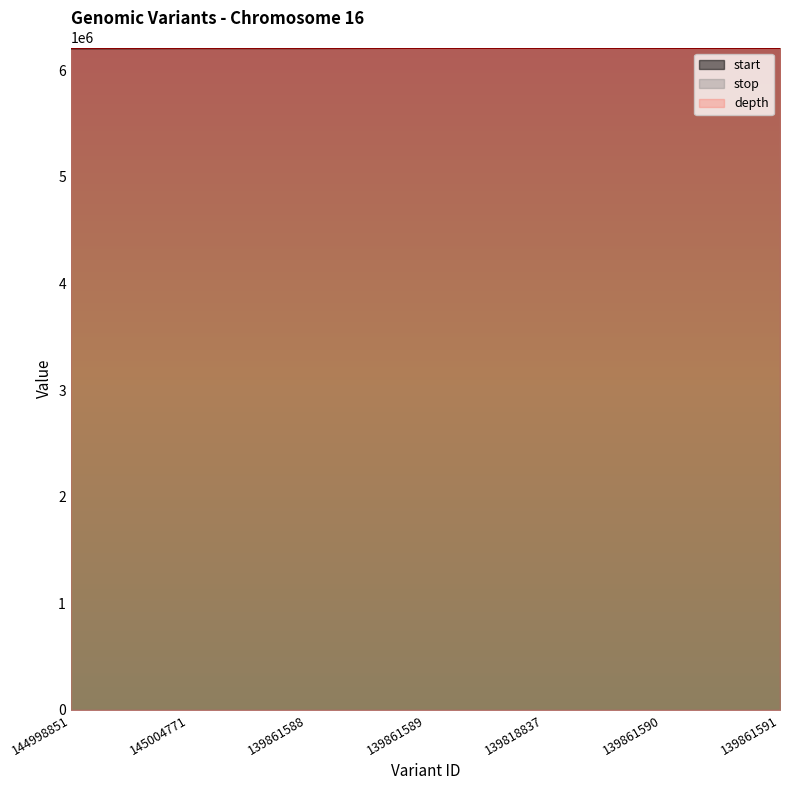

What is the maximum value shown in the chart?

6213168.0